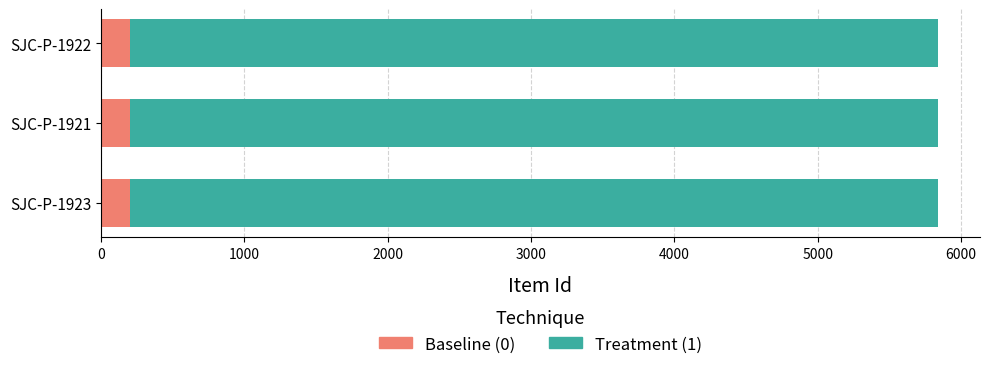

What is the minimum value for Treatment (1)?

5637